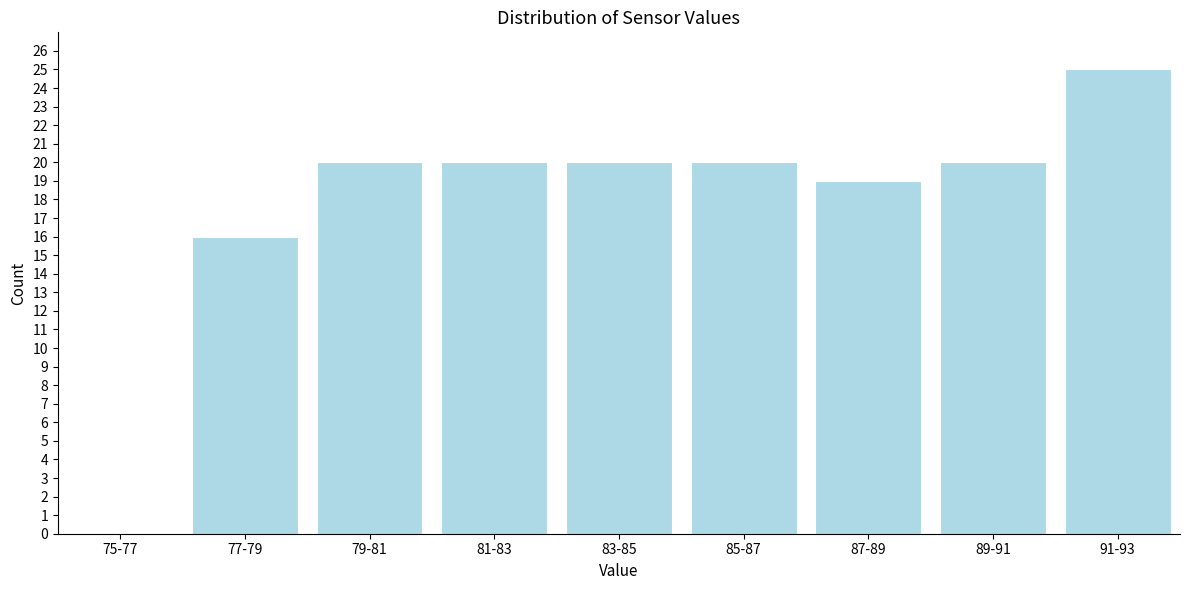

Reading left to right, transcribe all the data shown in this chart.

75-77=0	77-79=16	79-81=20	81-83=20	83-85=20	85-87=20	87-89=19	89-91=20	91-93=25